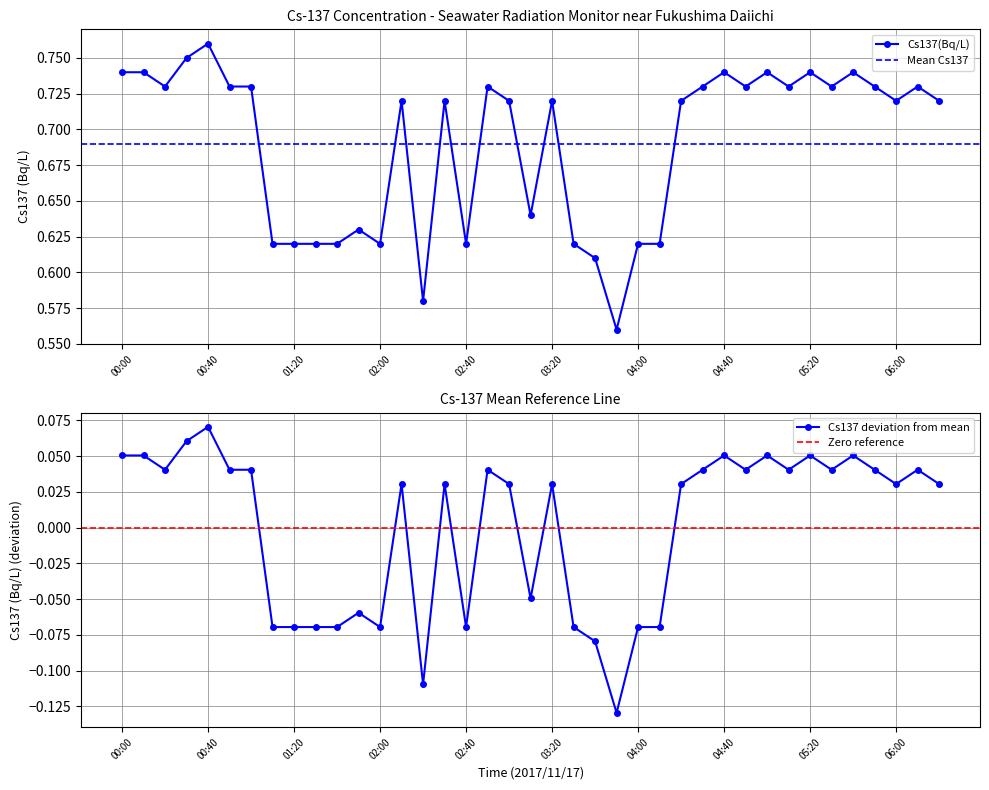

What is the difference between the maximum and minimum values?

0.2